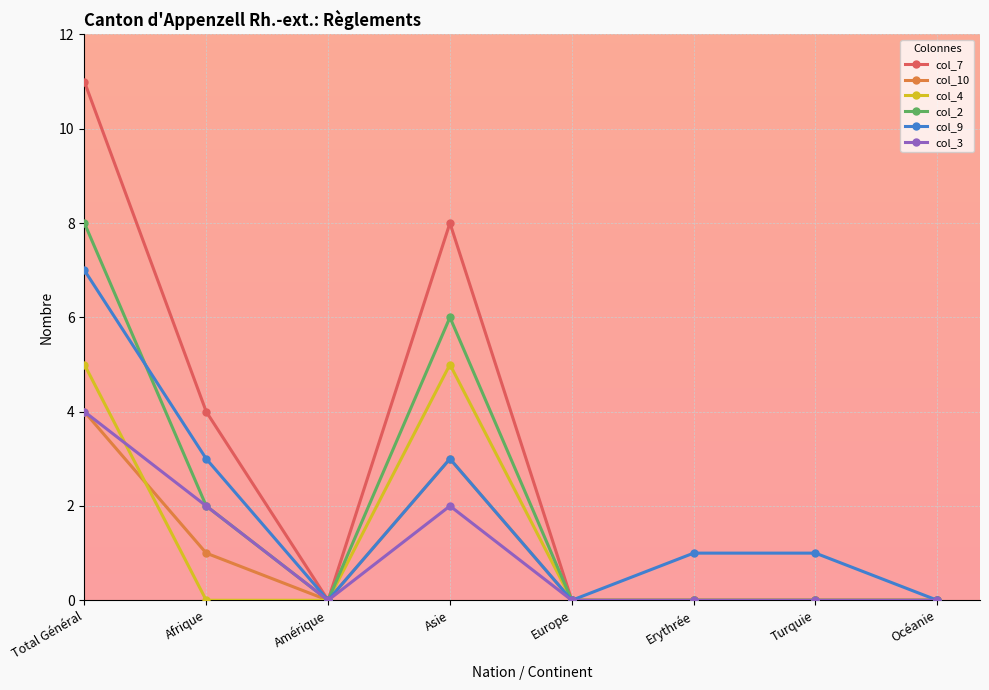

Does the chart have visible grid lines?

Yes